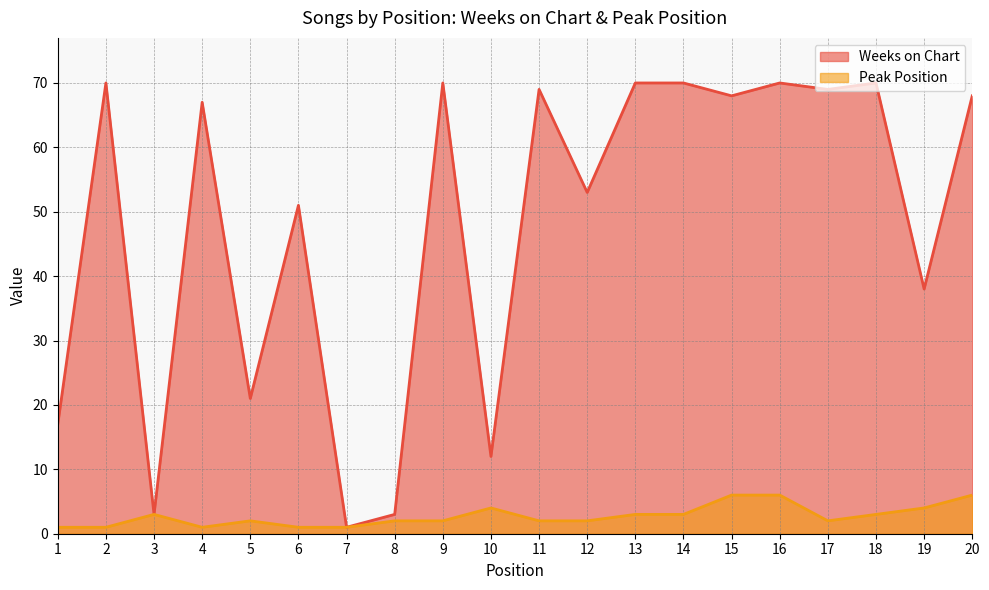

At which label does Weeks on Chart reach its peak?

2